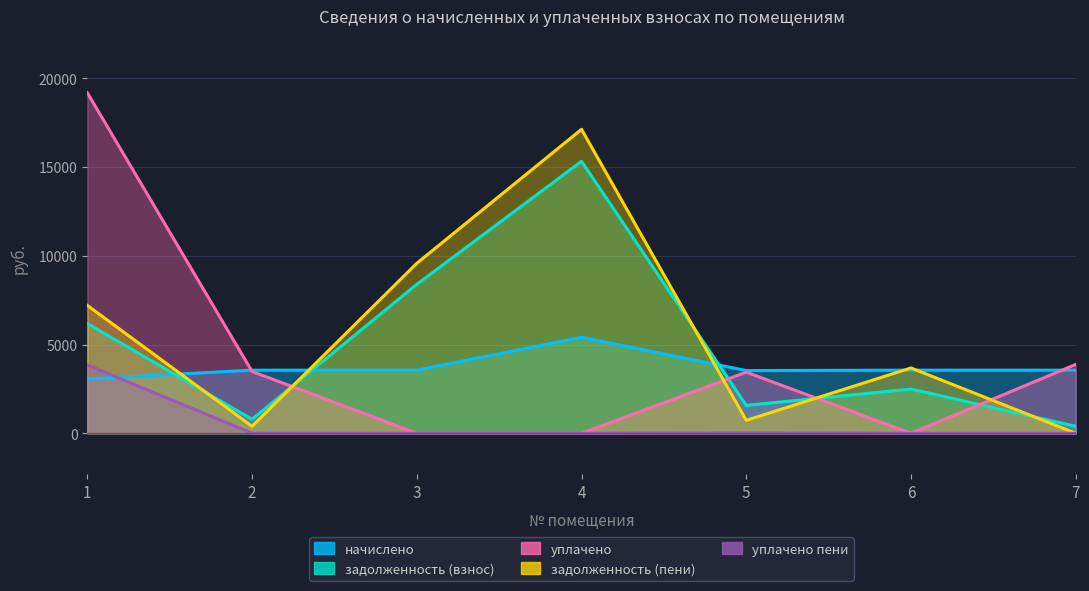

Between 5 and 6, which is larger?

6